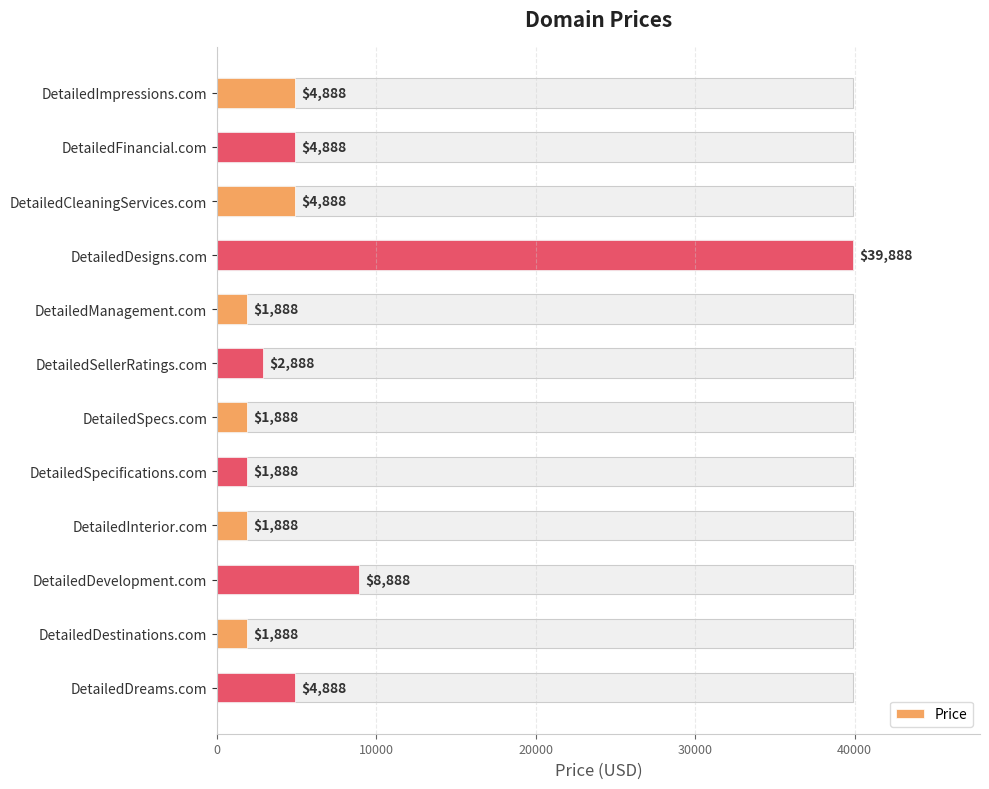

How many data points are less than 4888?

6